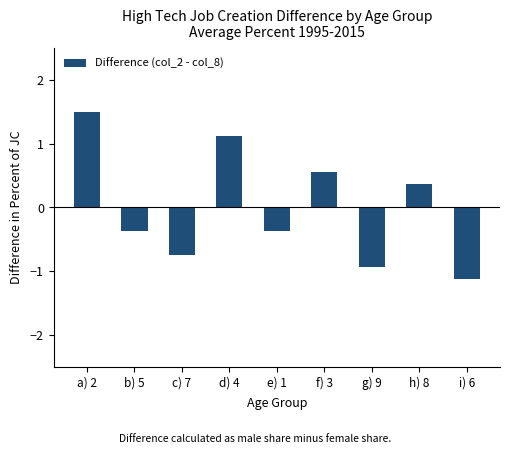

What is the label of the 4th bar from the right?

f) 3